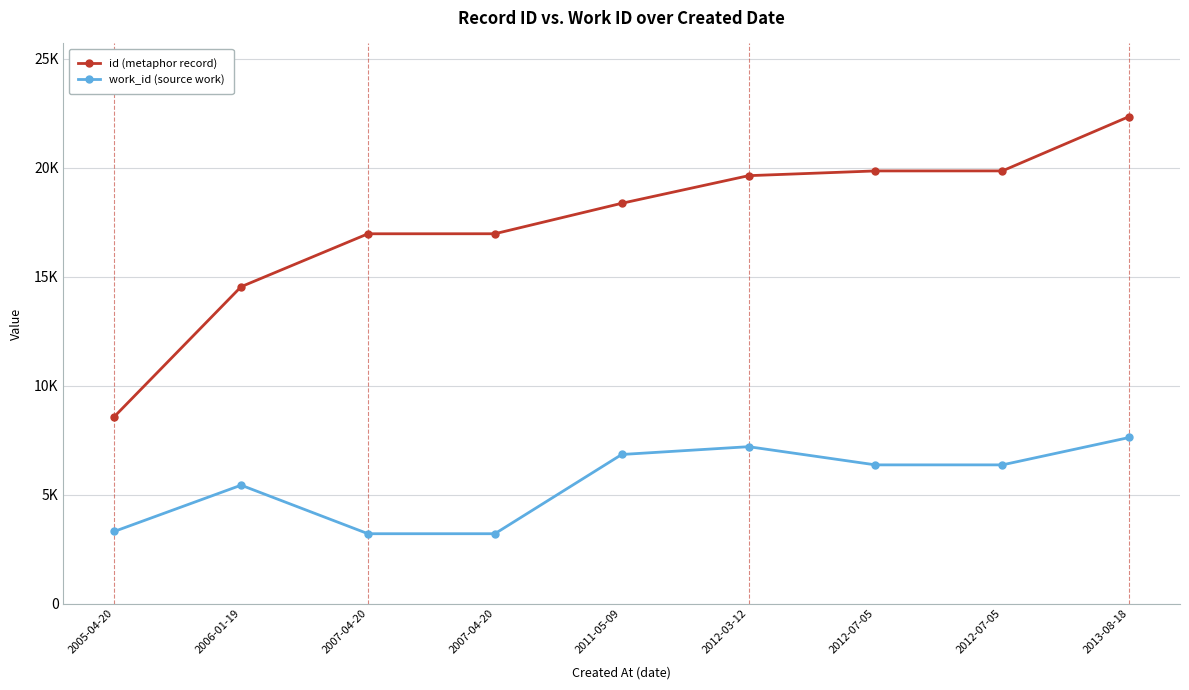

What is the difference between the work_id (source work) values at 2011-05-09 and 2007-04-20?

3637